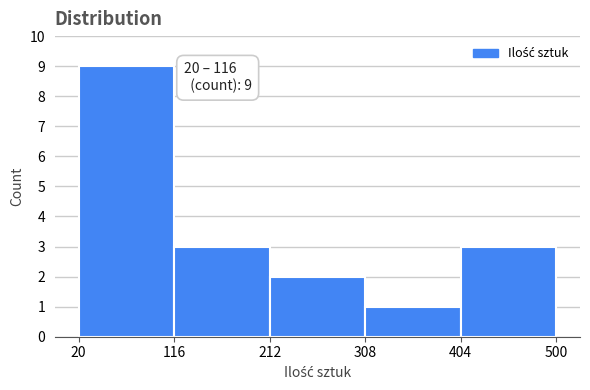

Over which range of the x-axis is the bar tallest?

20 to 116